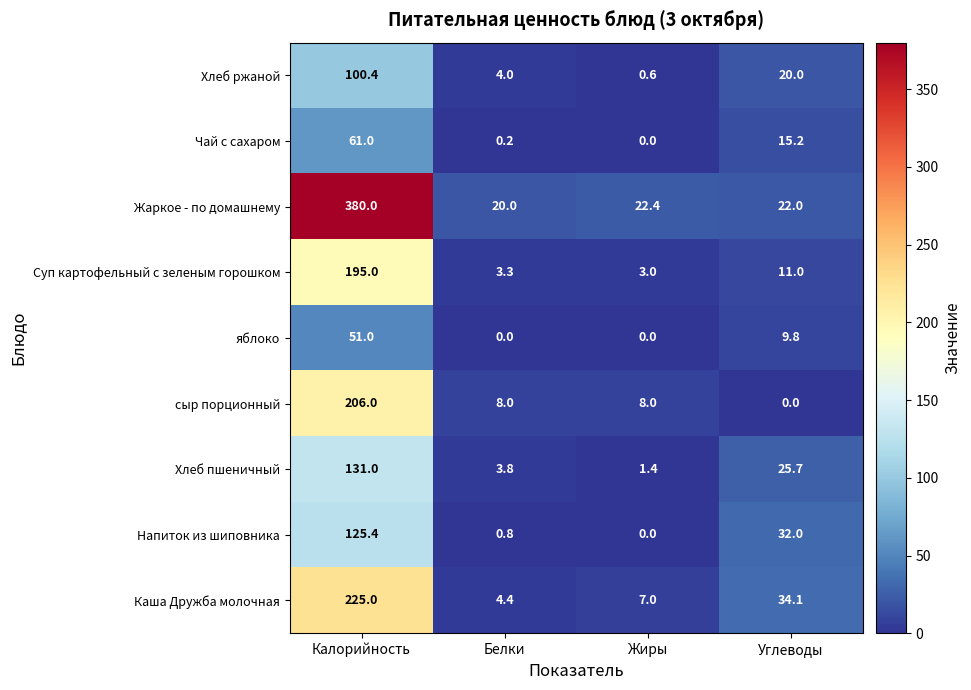

Count the number of categories in the chart.

4